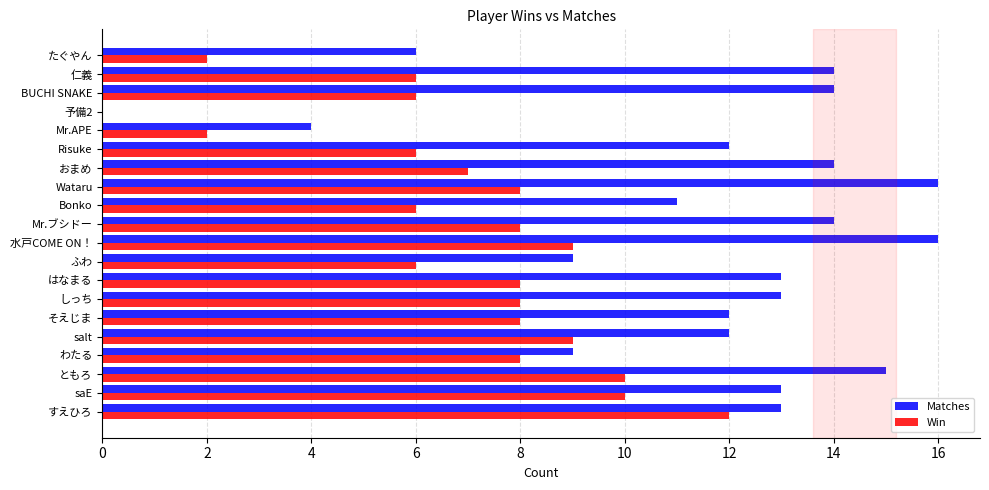

Is the value of Win at Mr.ブシドー greater than the value of Matches at ともろ?

No